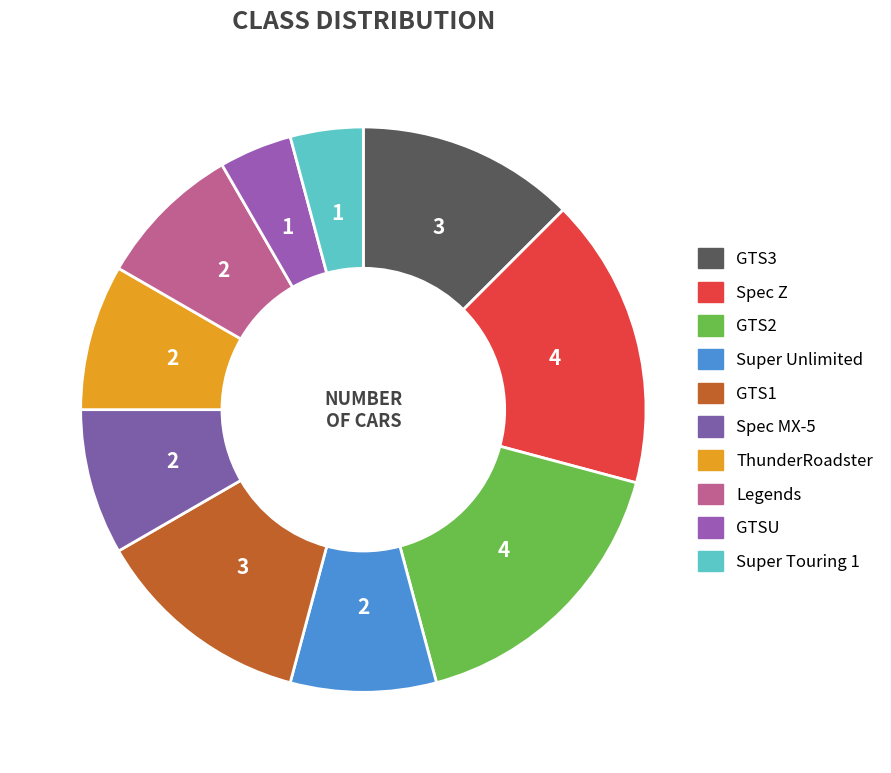

Is it true that GTS2 is 17% of the pie?

True